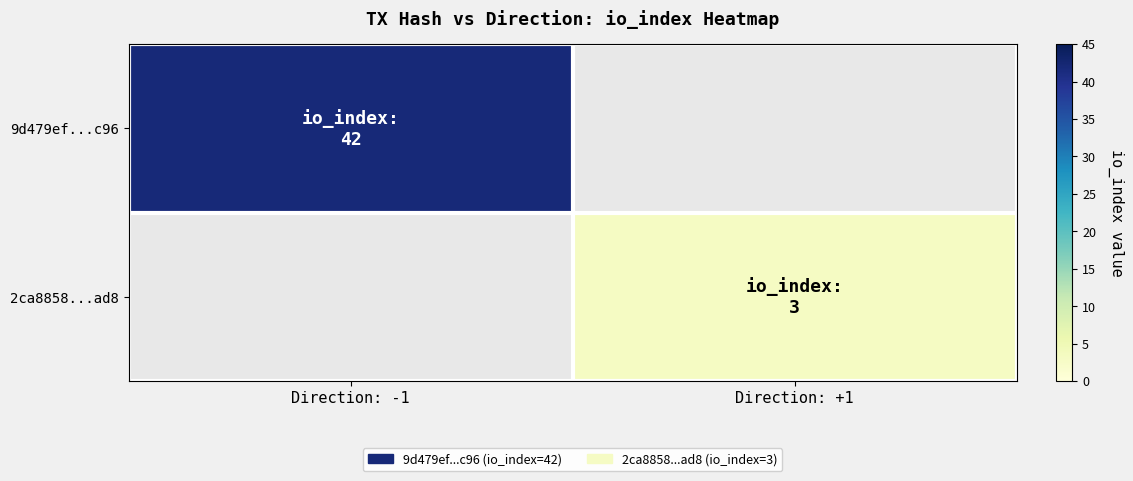

At how many categories does at least one series exceed 3?

1